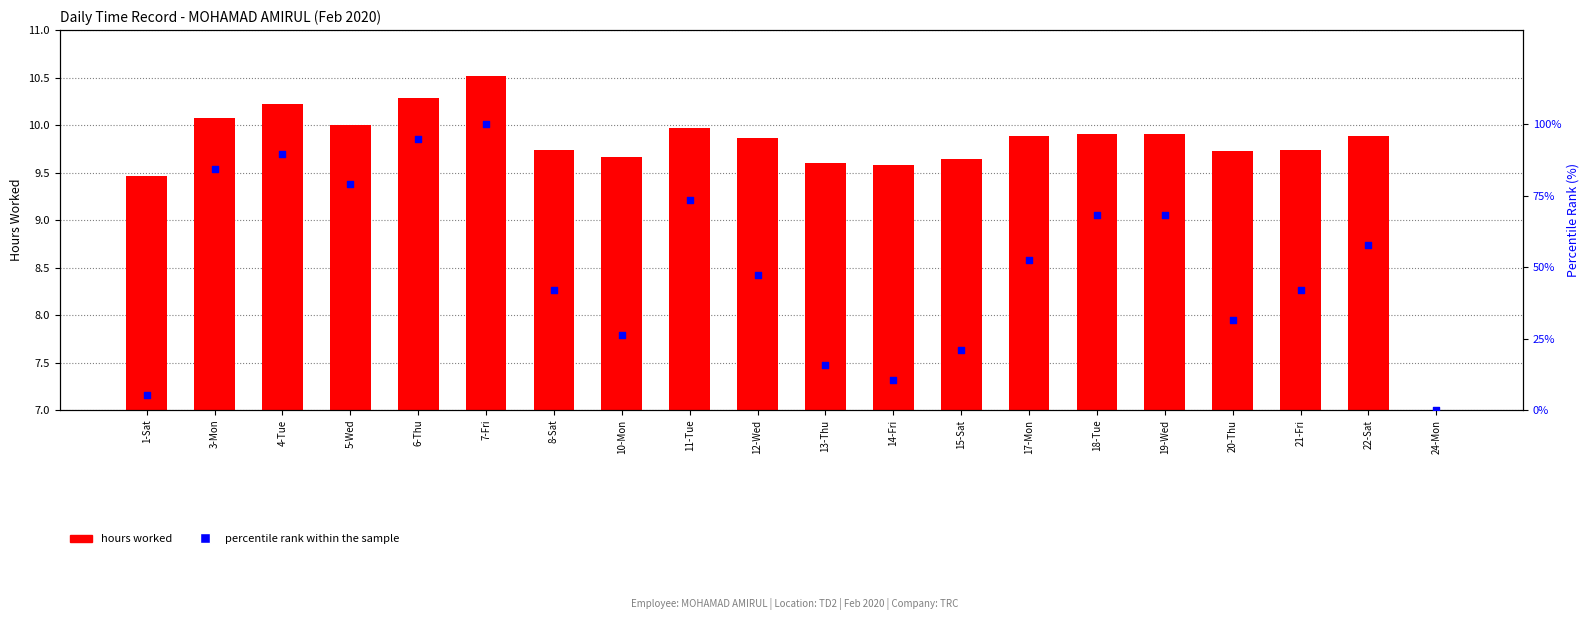

Is the value of percentile rank within the sample at 8-Sat greater than the value of hours worked at 4-Tue?

Yes